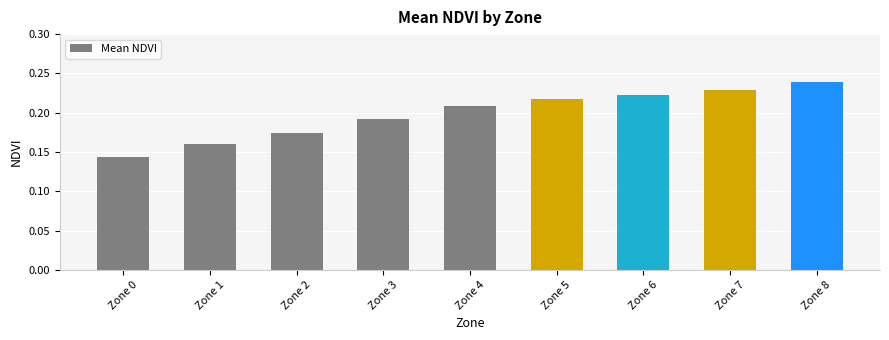

How many bars are there in total?

9